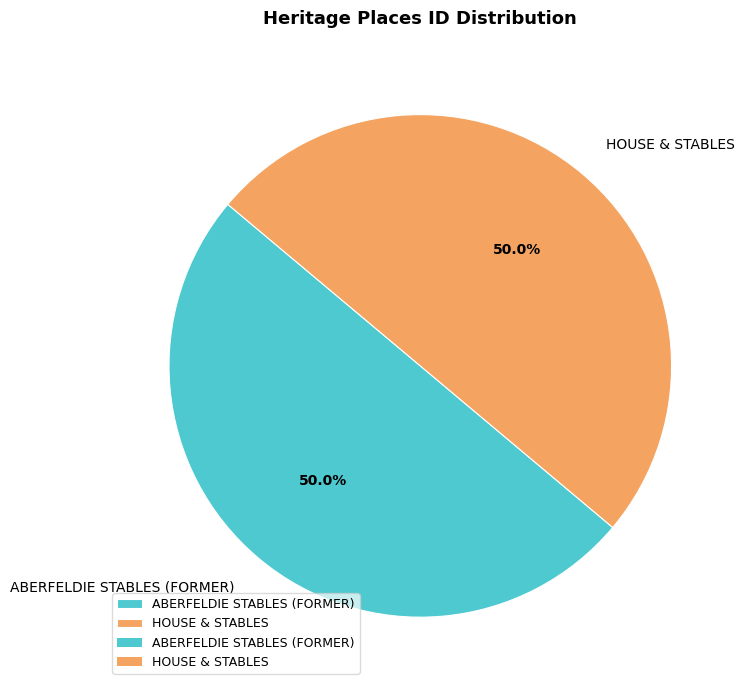

The ABERFELDIE STABLES (FORMER) slice represents 59% of the pie. True or false?

False